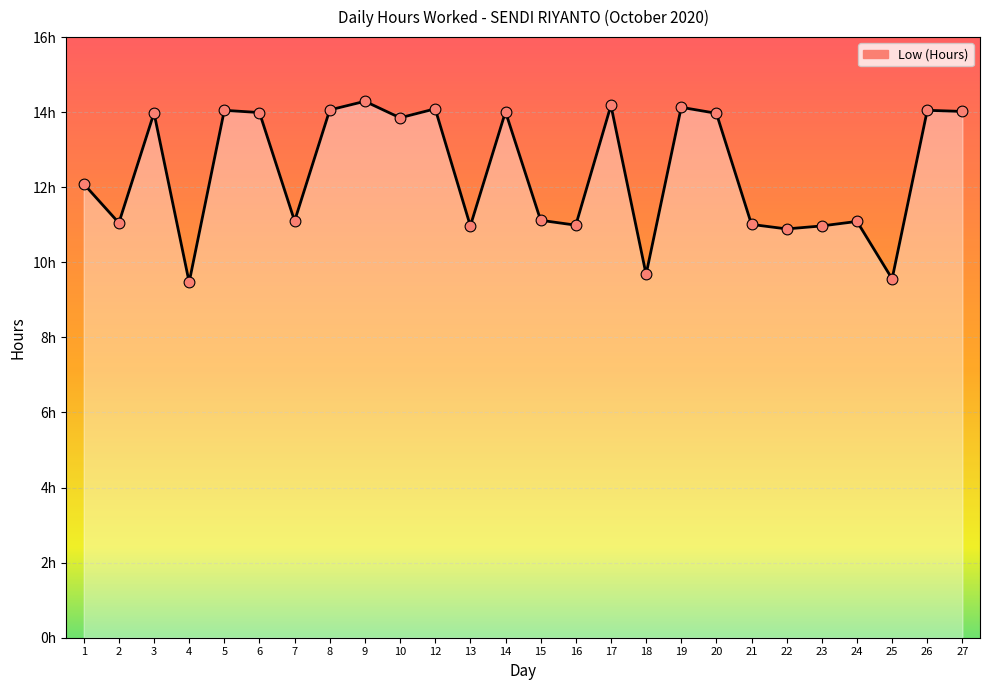

Does the chart have visible grid lines?

Yes